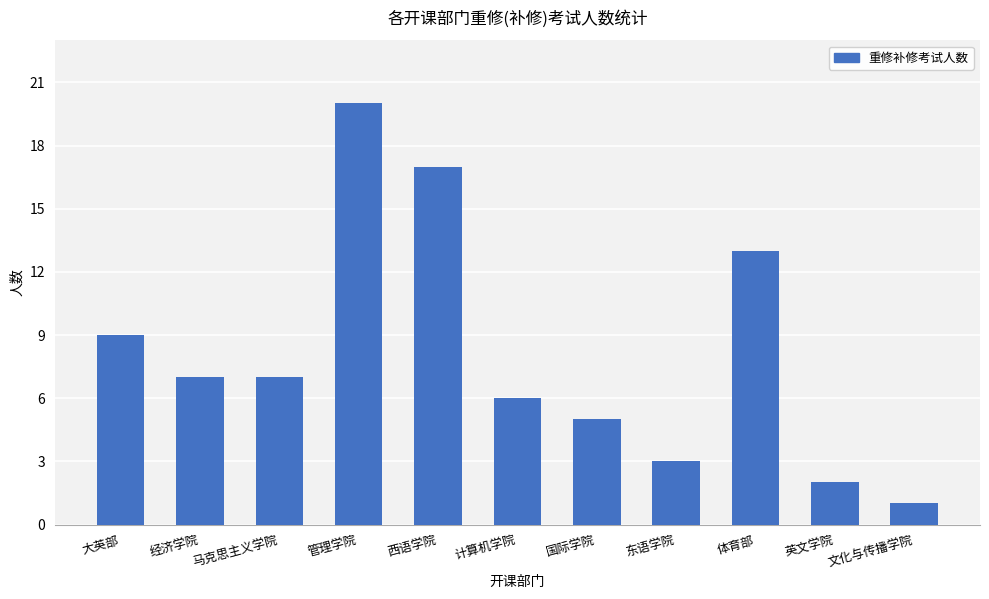

What is the sum of all values?

90